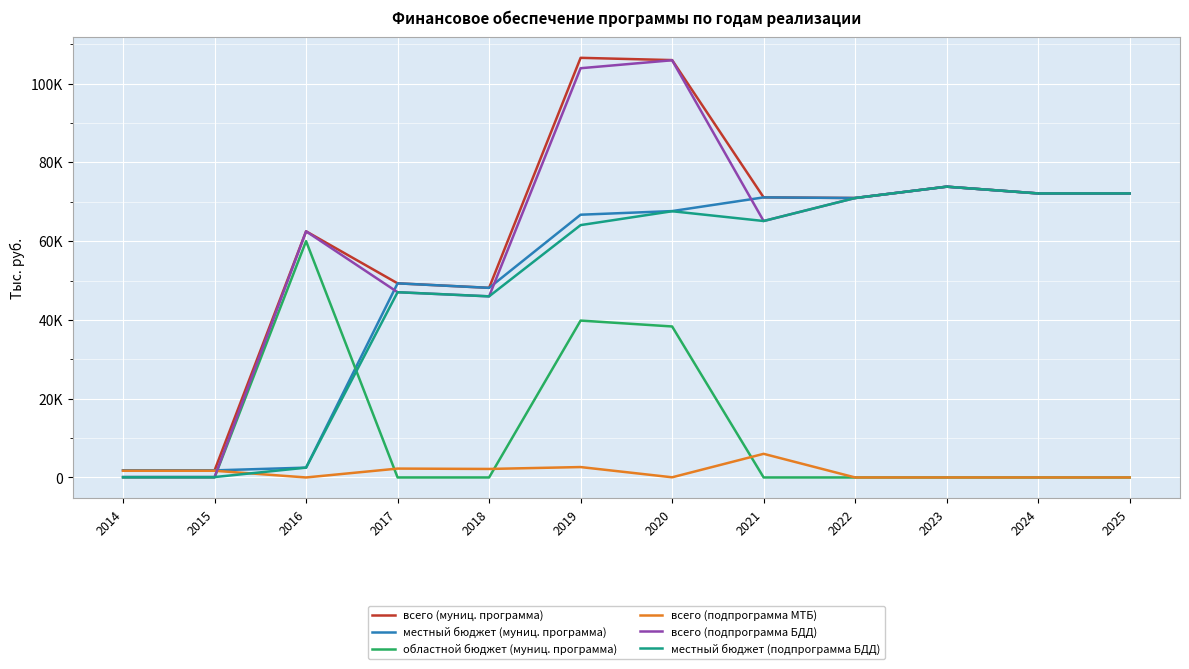

Between 2014 and 2018, which series saw the biggest shift?

всего (муниц. программа)